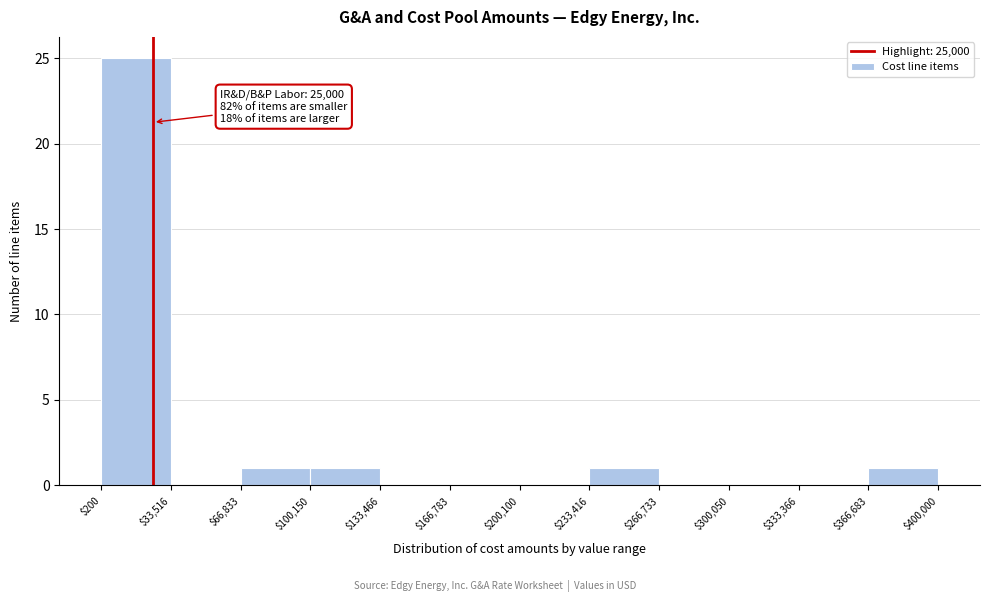

Which range on the x-axis has the tallest bar?

$200 to $33,516